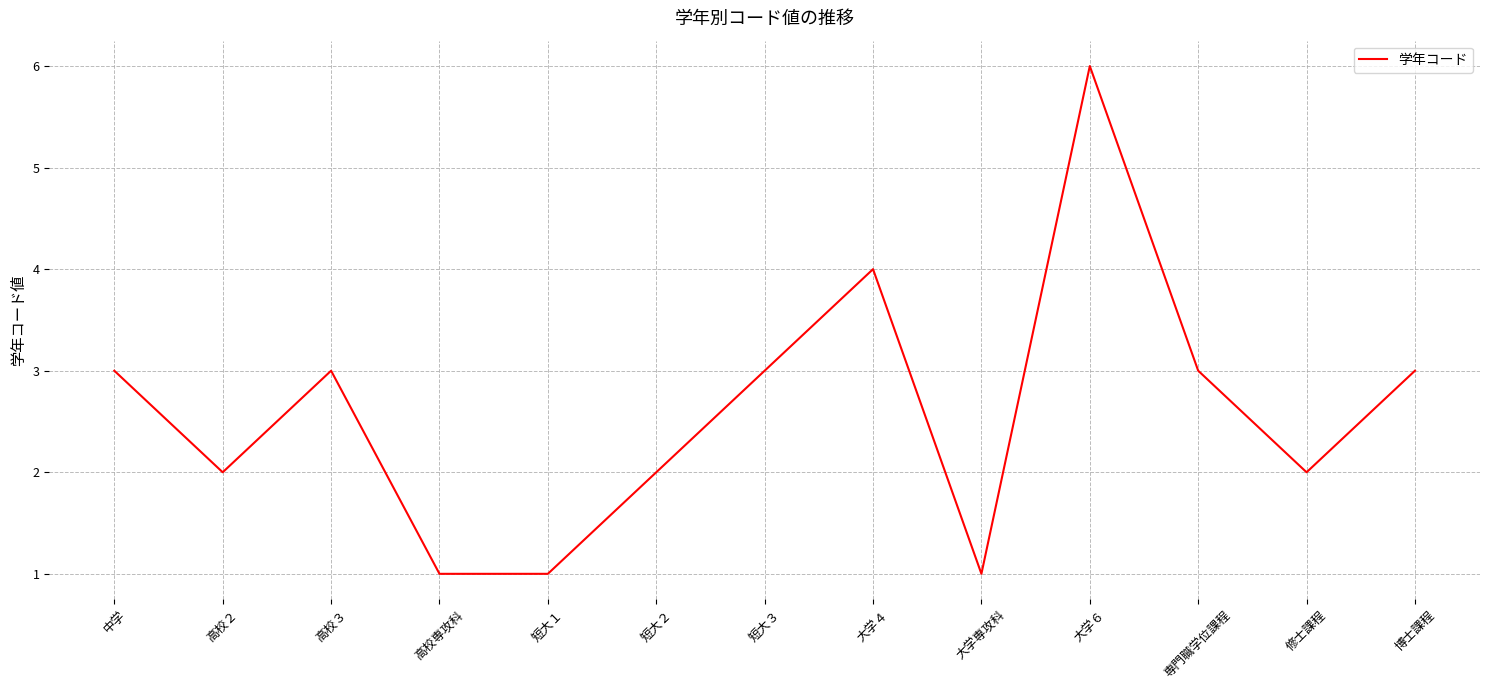

How many lines are shown in the chart?

1